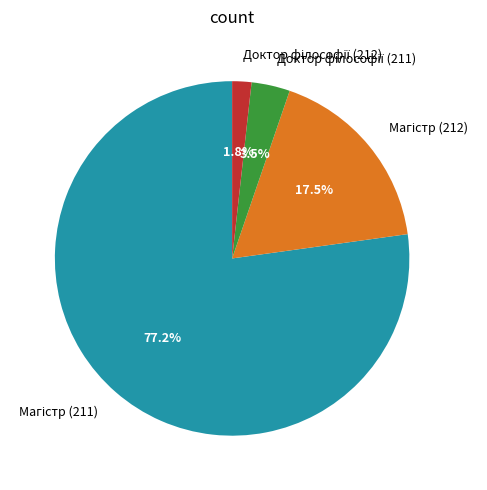

Is there a majority slice in this chart?

Yes